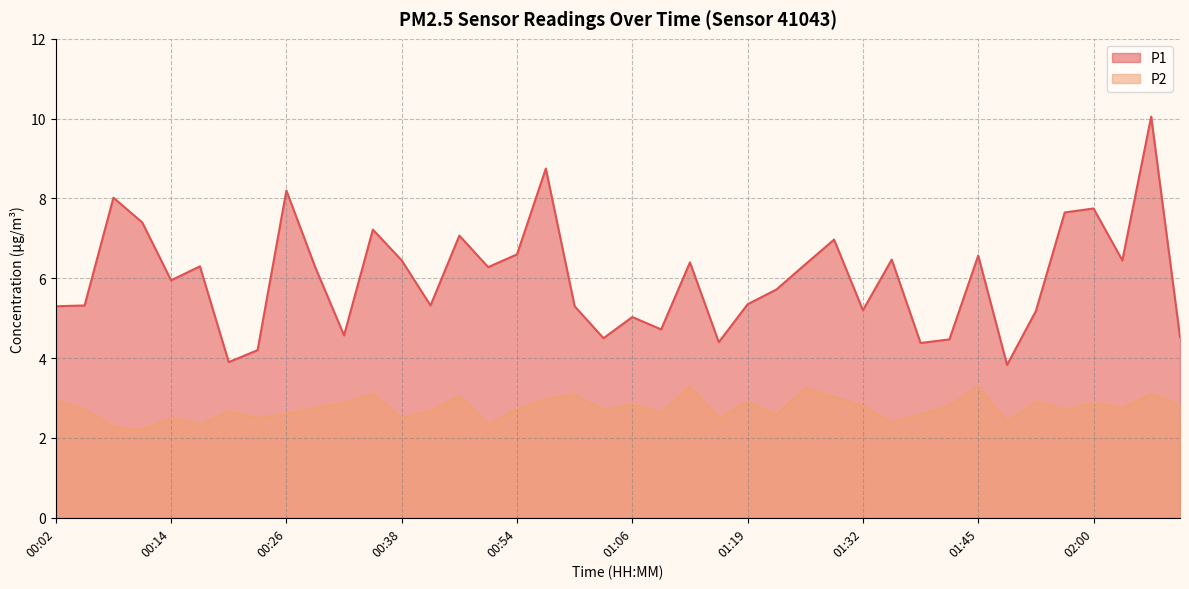

What is the sum of all P2 values?

110.0